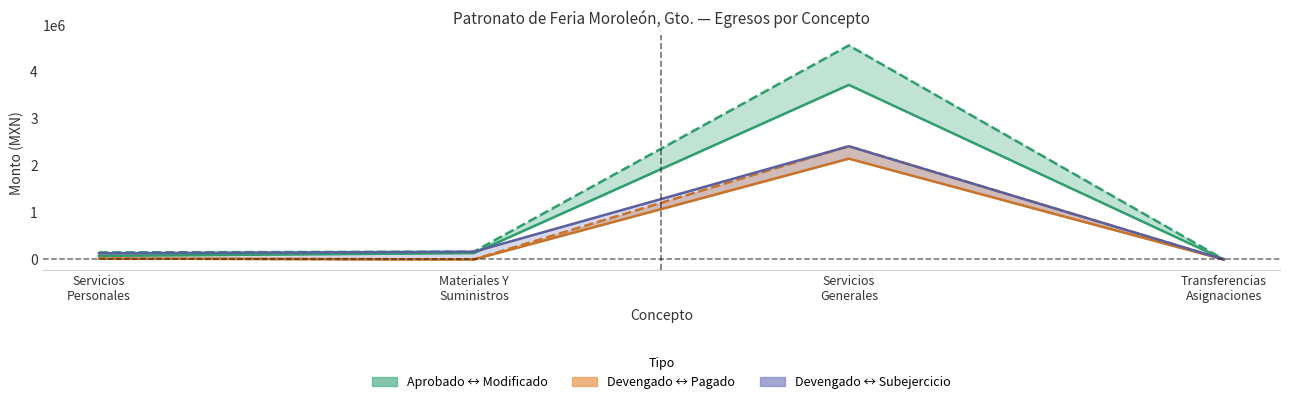

Which series has the largest total across all categories?

Aprobado